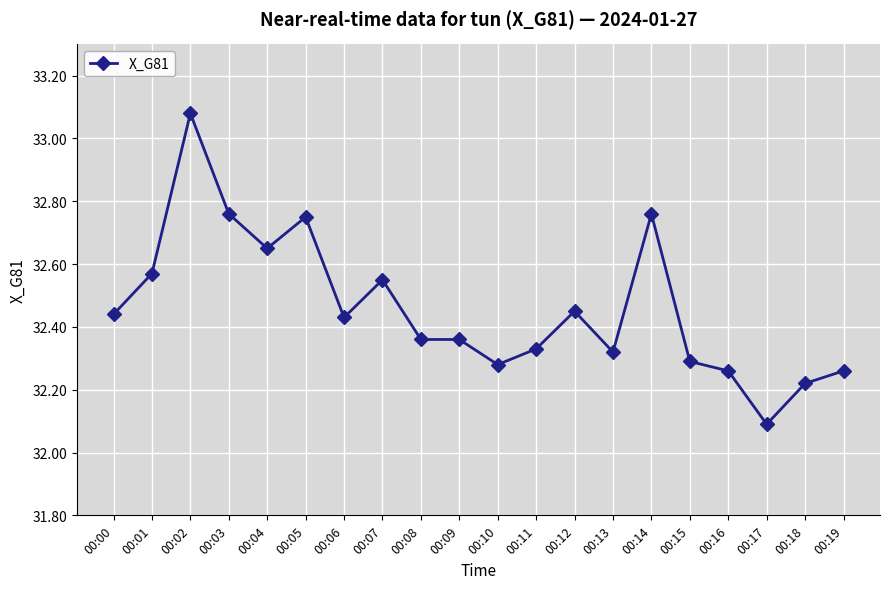

How many lines are shown in the chart?

1